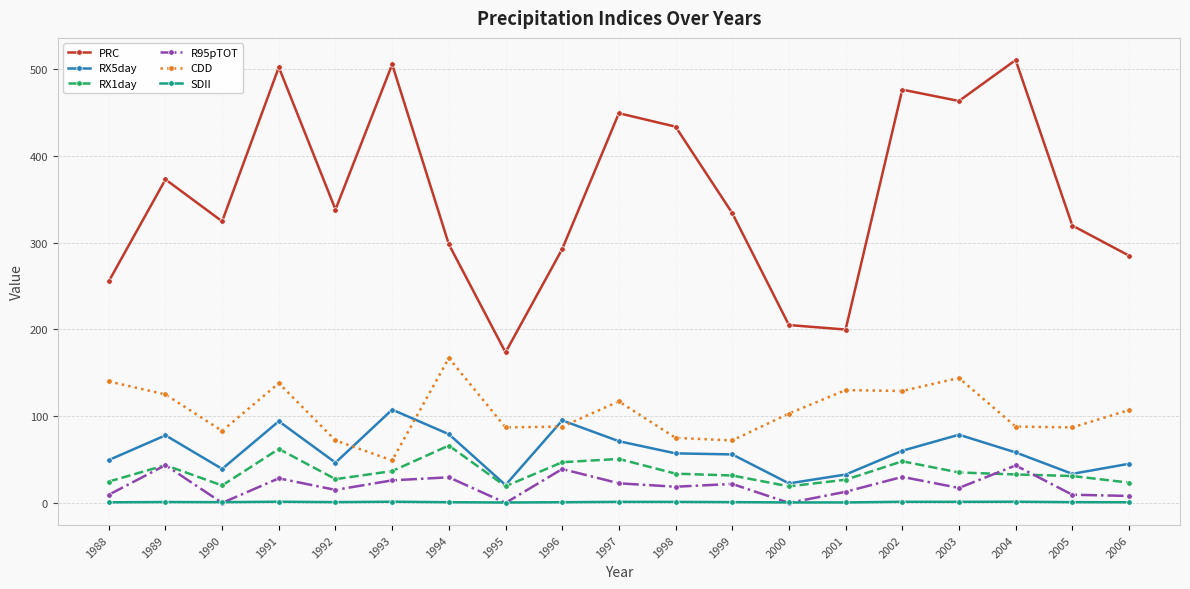

True or false: RX5day has more than 1 points higher than both neighbors.

True